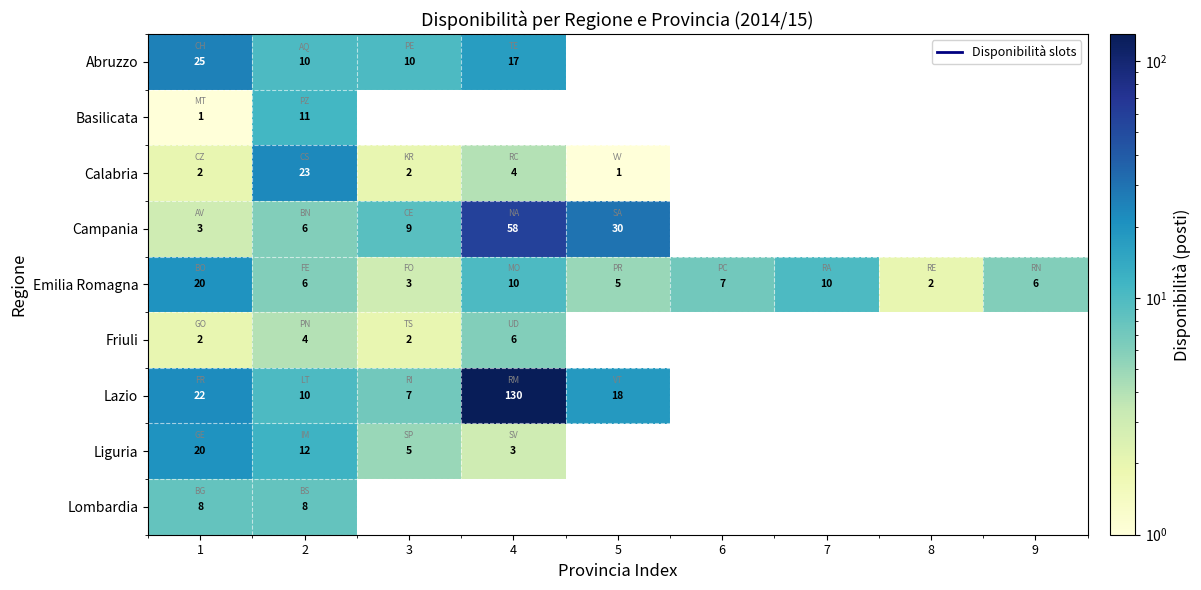

What is the maximum value shown in the chart?

130.0